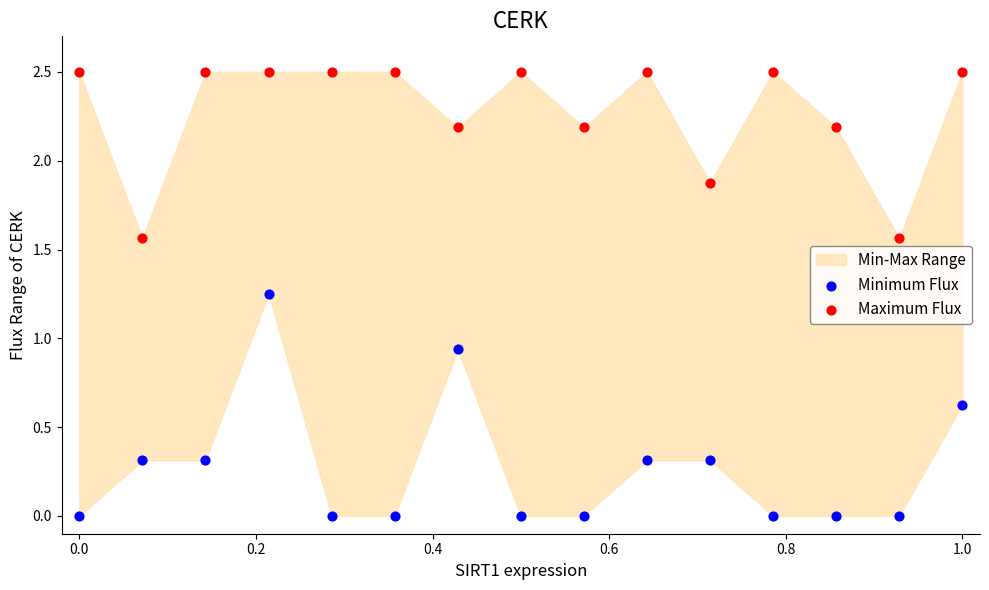

What is the X range (max minus min) for the scatter plot?

1.0